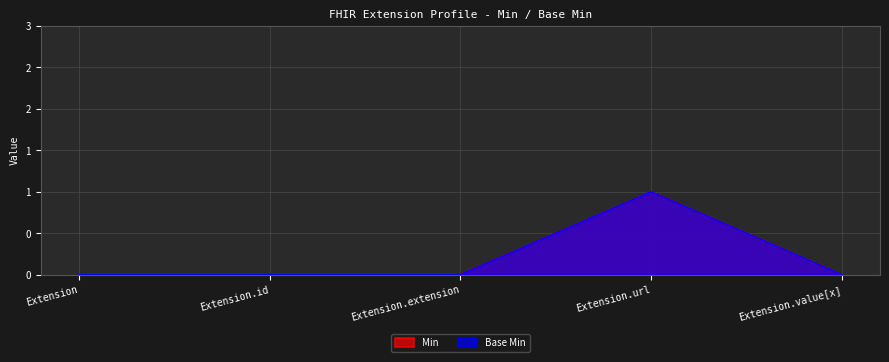

True or false: Min and Base Min cross at least once.

False